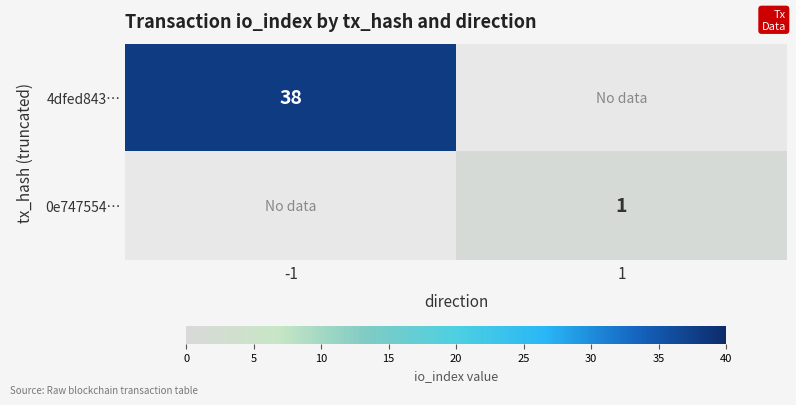

At how many categories does at least one series exceed 6?

1